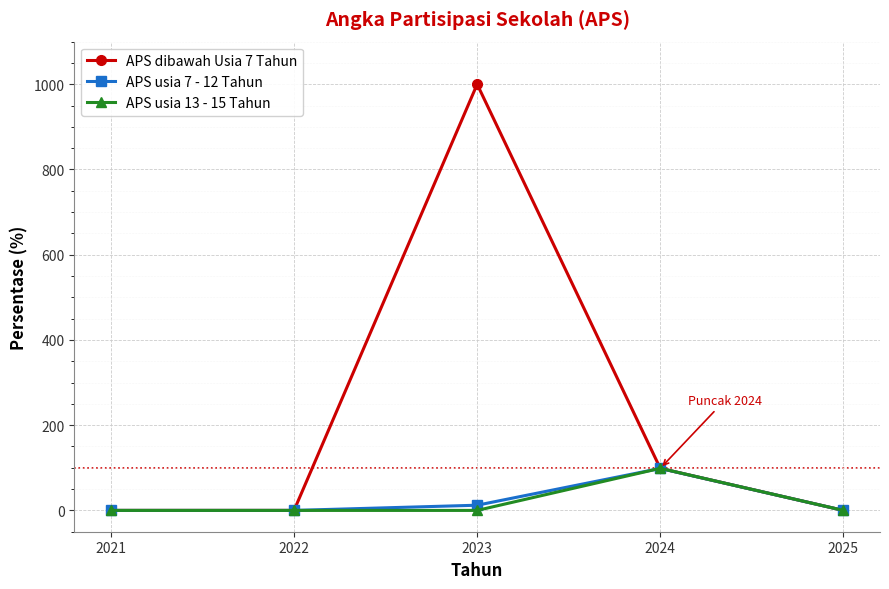

The APS dibawah Usia 7 Tahun series shows 0.0 at 2025. True or false?

True